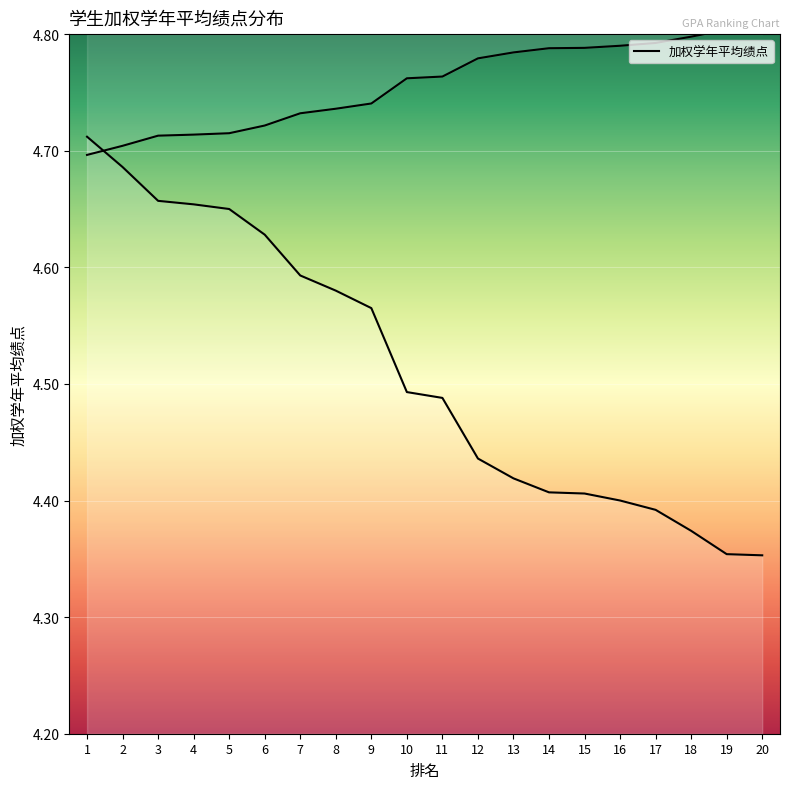

At which label is the value closest to 4?

20